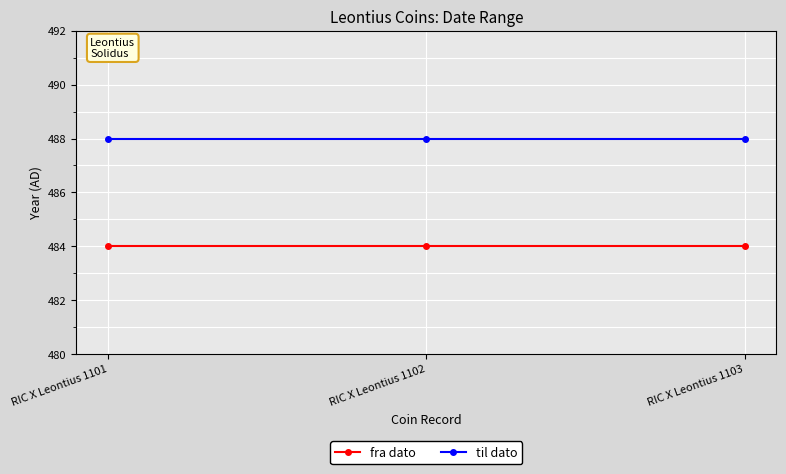

What is the sum of the til dato values at RIC X Leontius 1102 and RIC X Leontius 1103?

976